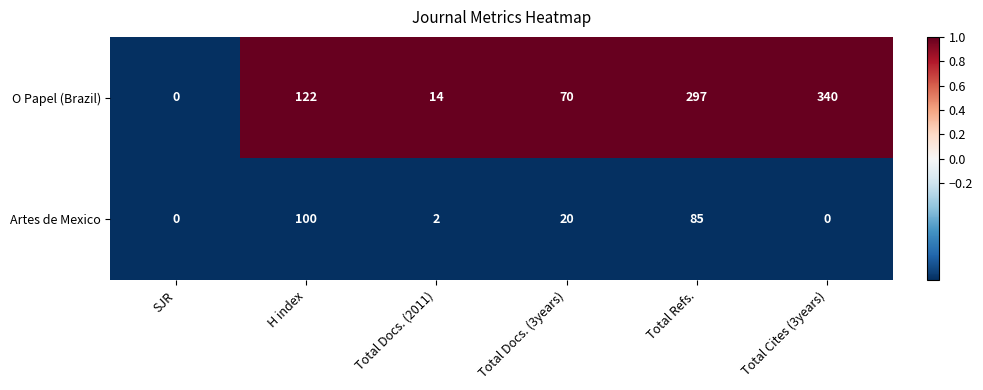

At which category is the sum across all series the highest?

Total Refs.